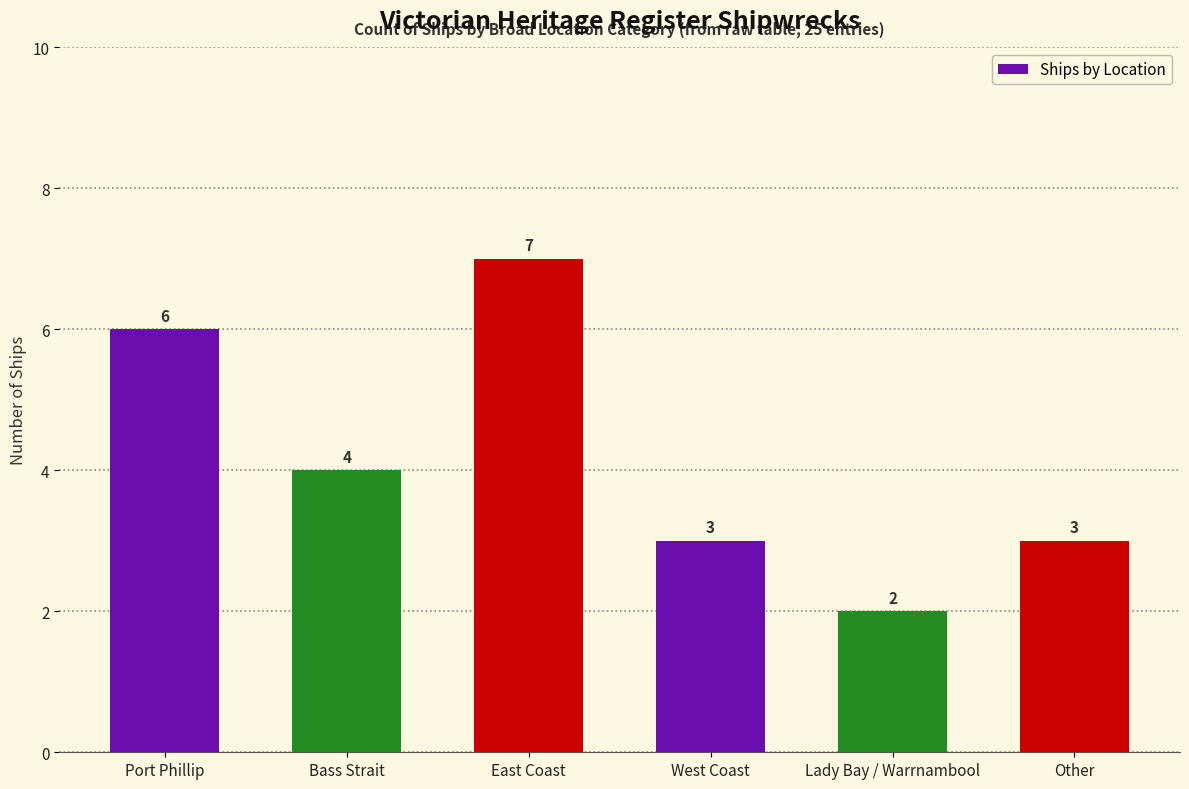

What is the label of the 3rd bar from the right?

West Coast